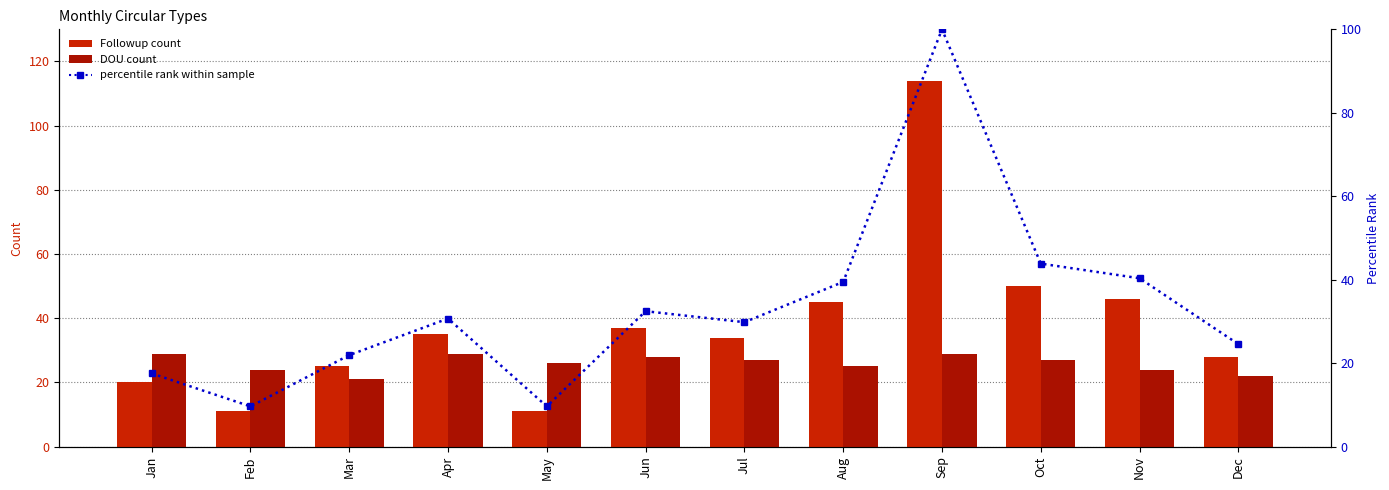

What is the approximate value of Followup at Jun?

37.0